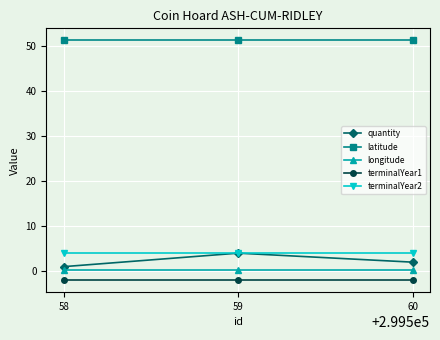

At 58, list the series in order from largest to smallest.

latitude, terminalYear2, quantity, longitude, terminalYear1